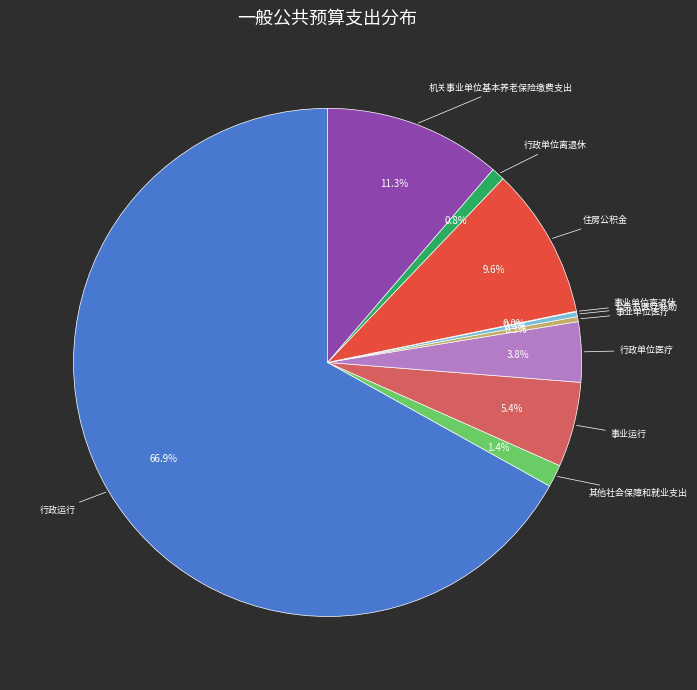

Is there any slice that represents more than half of the pie?

Yes